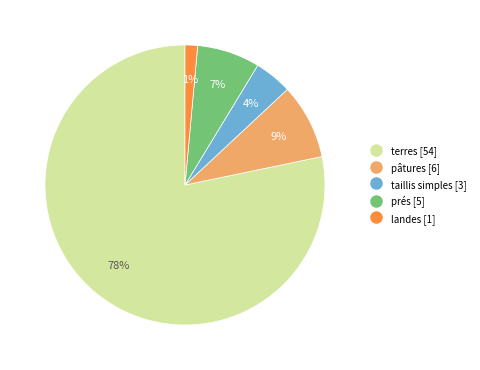

Is there a majority slice in this chart?

Yes